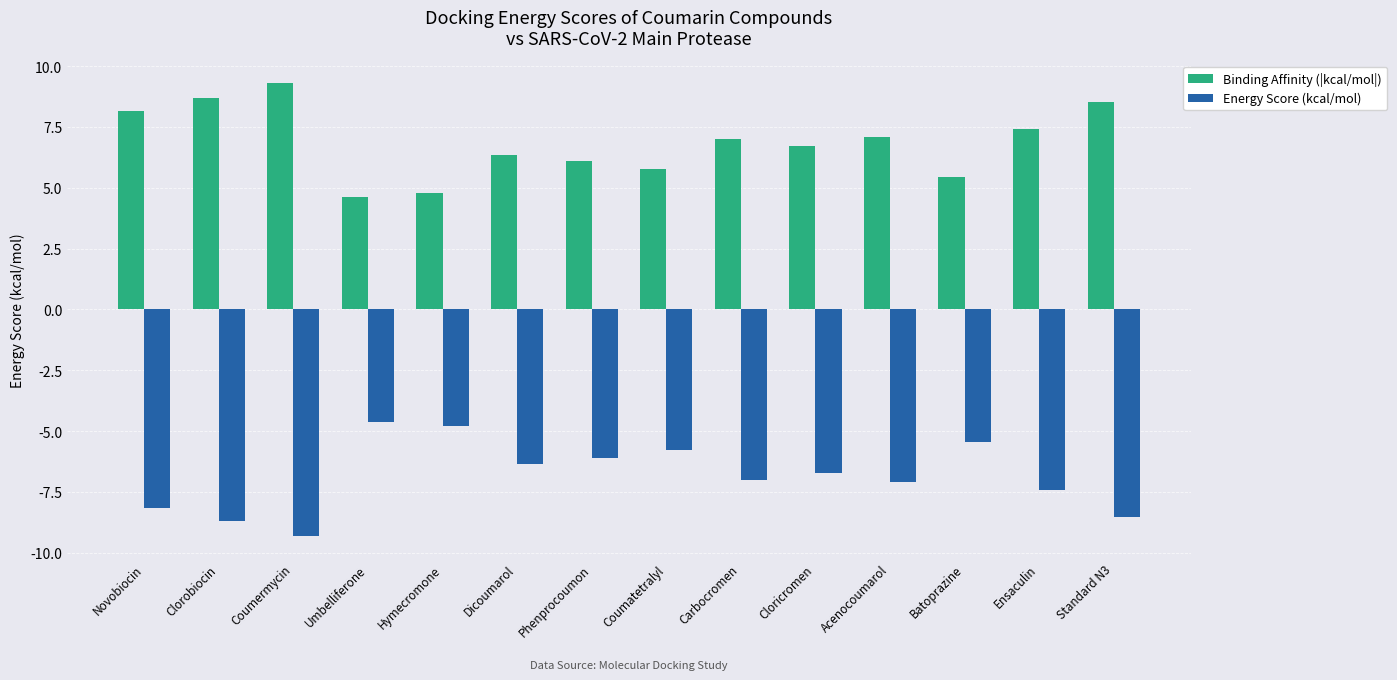

What is the difference between the maximum and second lowest values in the Energy Score (kcal/mol) series?

4.1